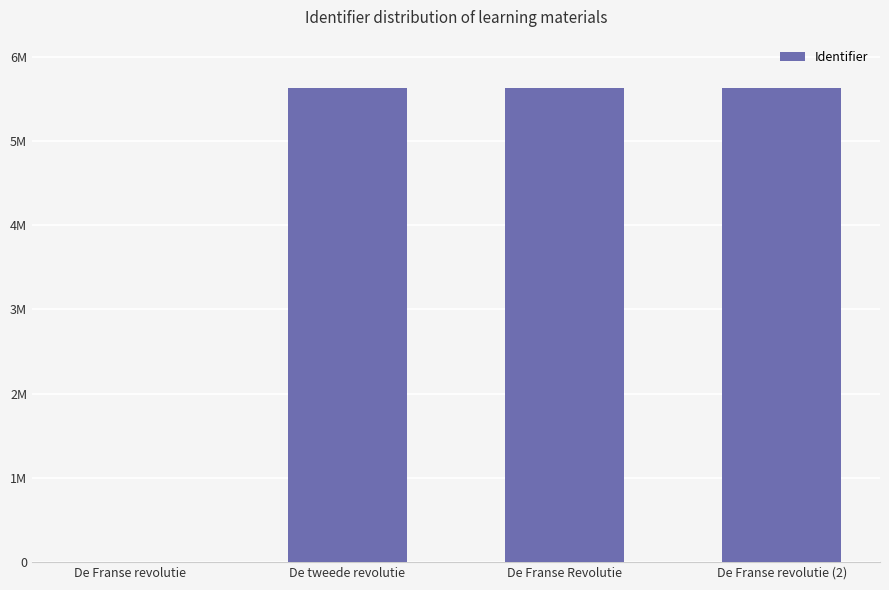

How many data points does each series have?

4